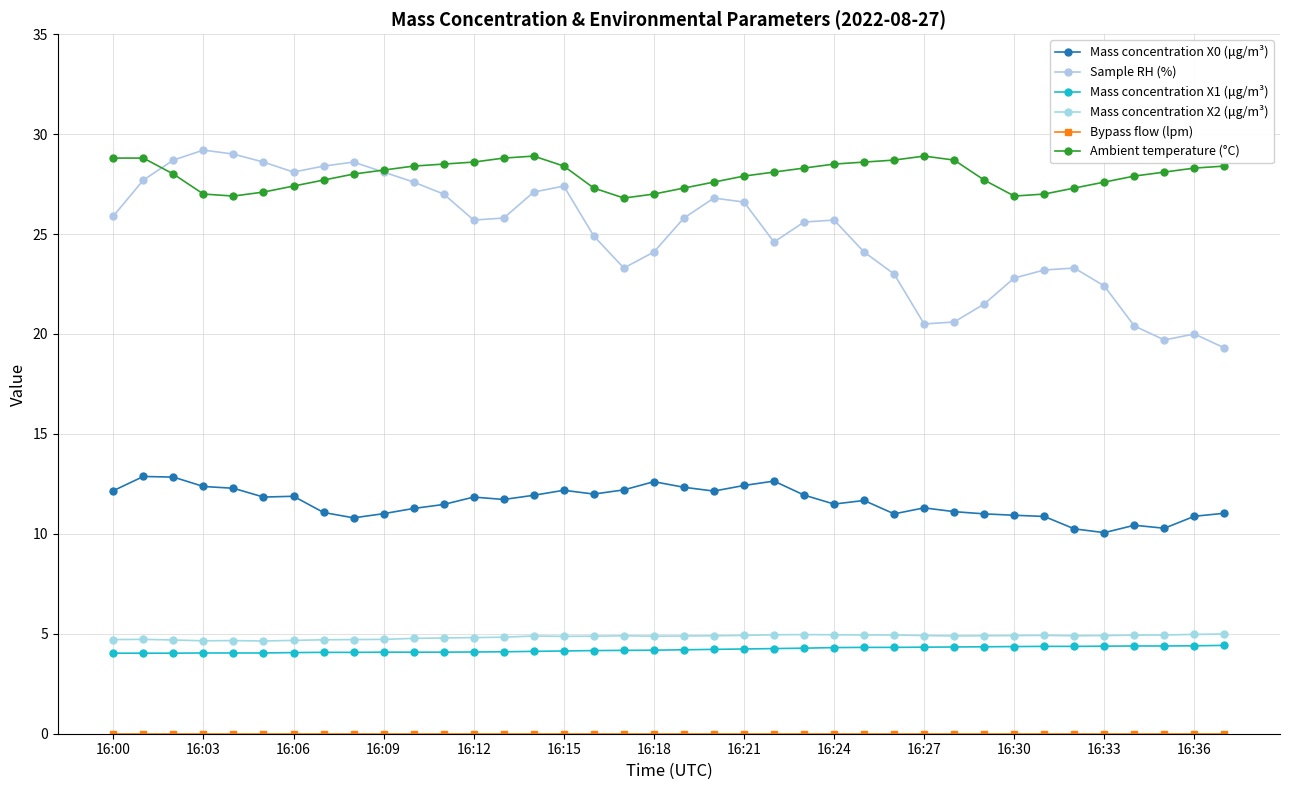

How many lines are shown in the chart?

6